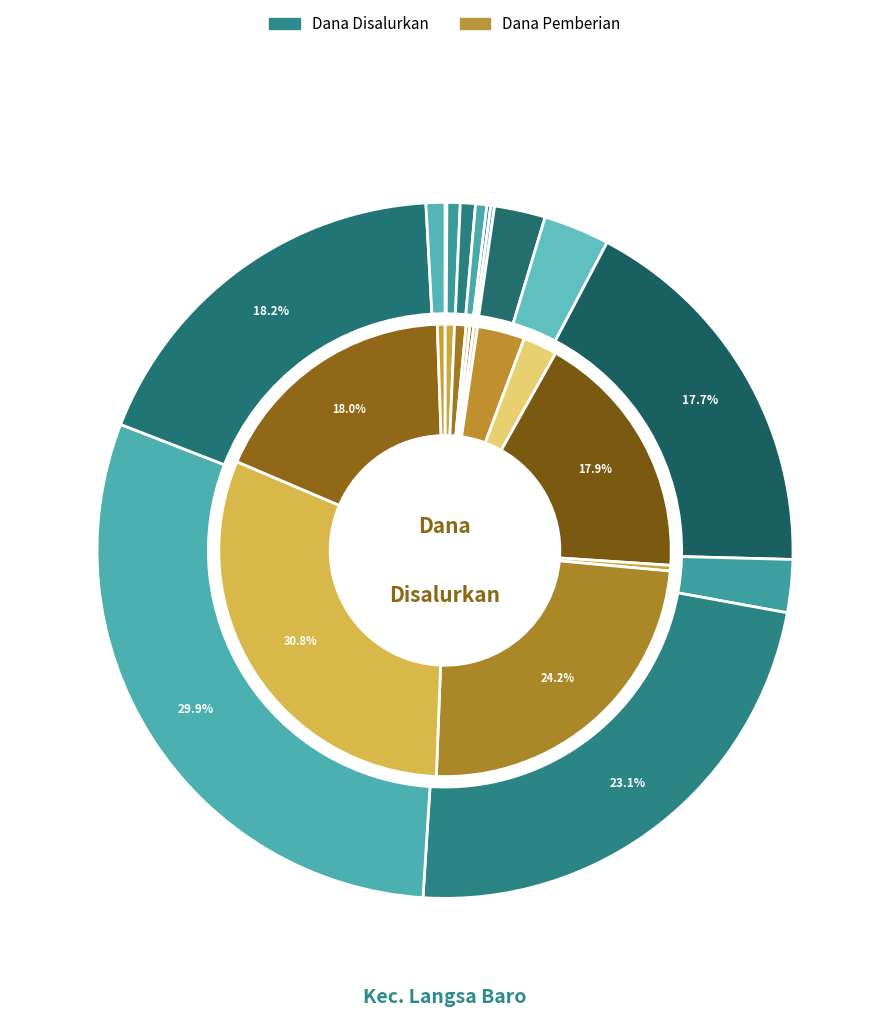

To the nearest percent, what is the average slice percentage?

7%